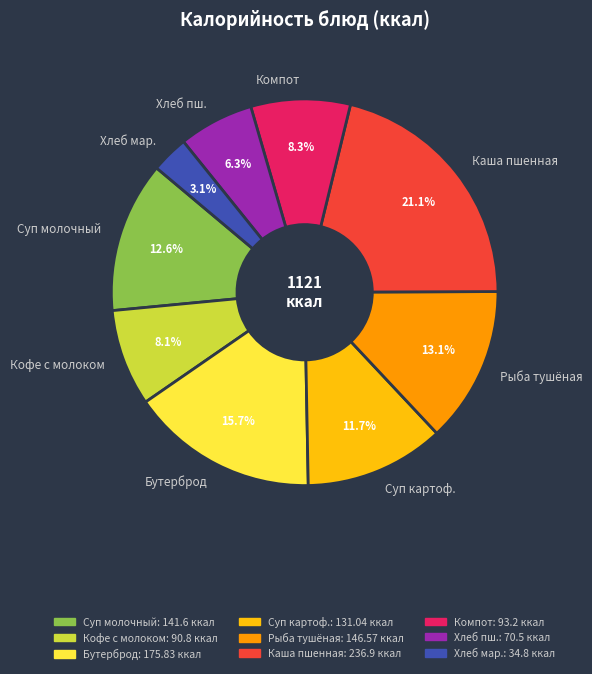

Approximately how many times larger is the value at Каша пшенная compared to Суп молочный?

1.7